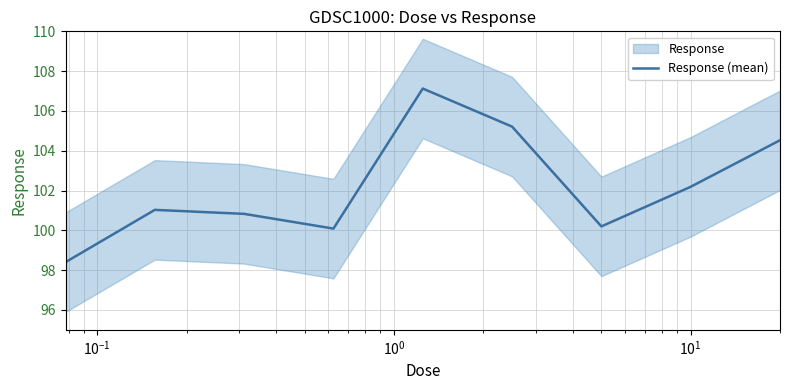

What is the highest value of the Response (mean) series?

107.1